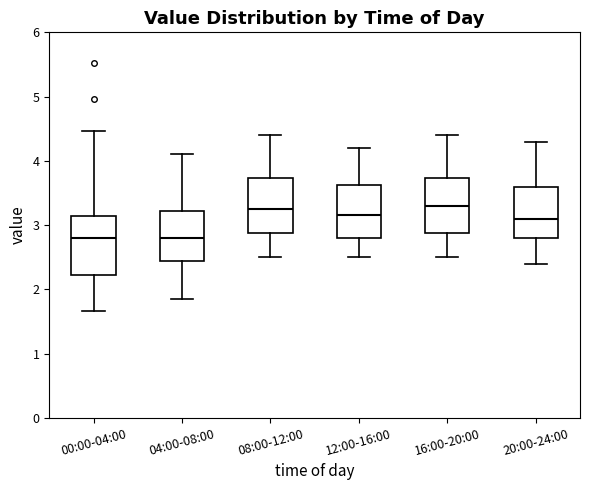

Where is the upper edge of the box for 12:00-16:00 on the y-axis? The values are not printed on the chart, so give them approximately, as read against the axis.

3.6